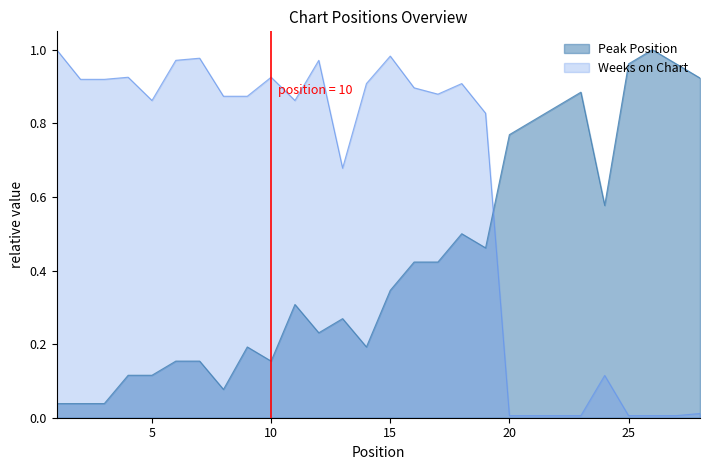

In Weeks on Chart, how many points are higher than both neighbors (excluding endpoints)?

7